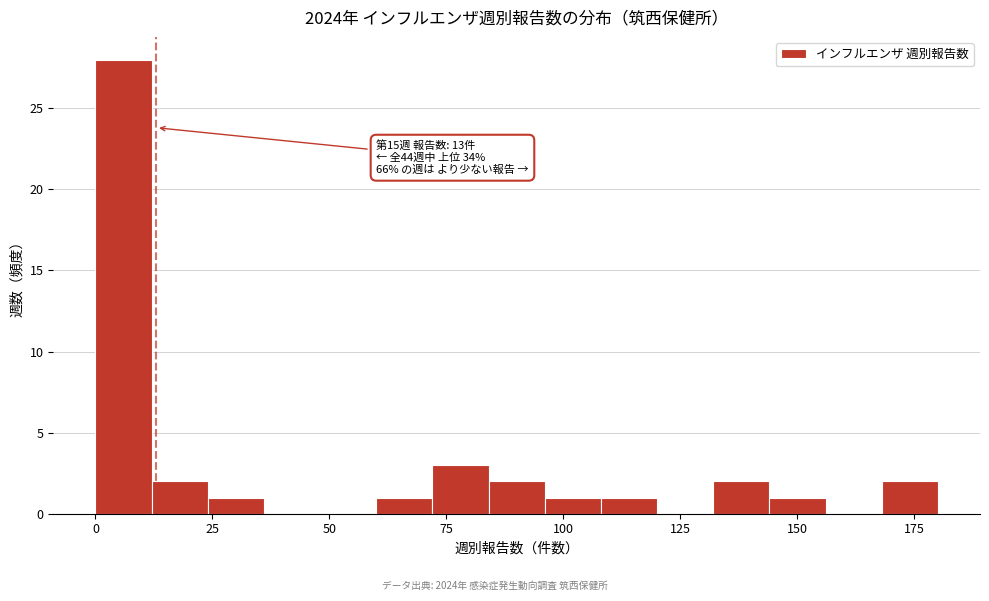

Around what value on the x-axis is the tallest bar? Give the approximate position of its centre, as read against the axis.

5